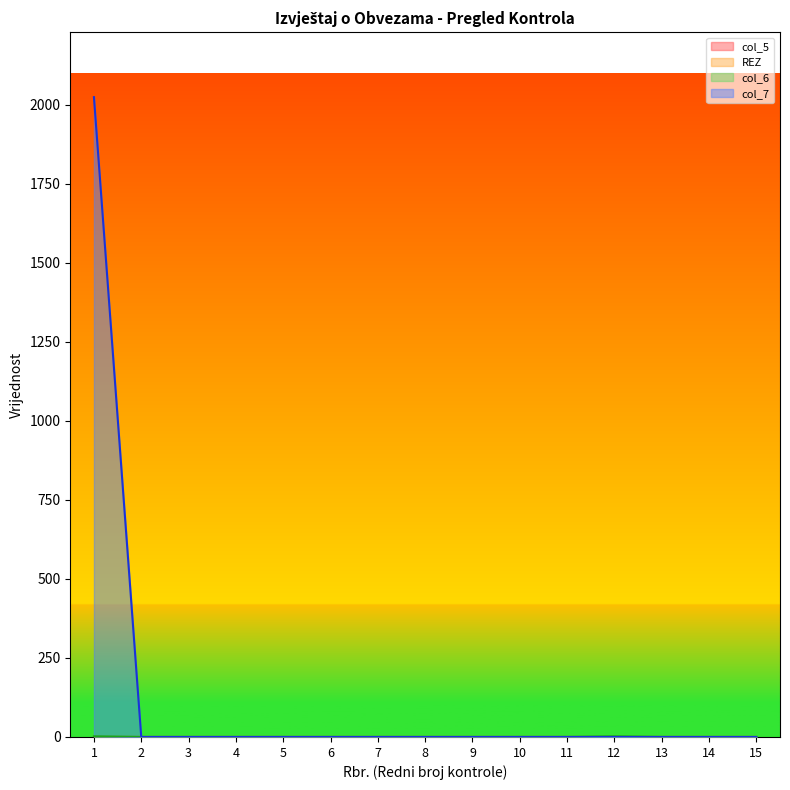

Which series has the widest spread of values?

col_7